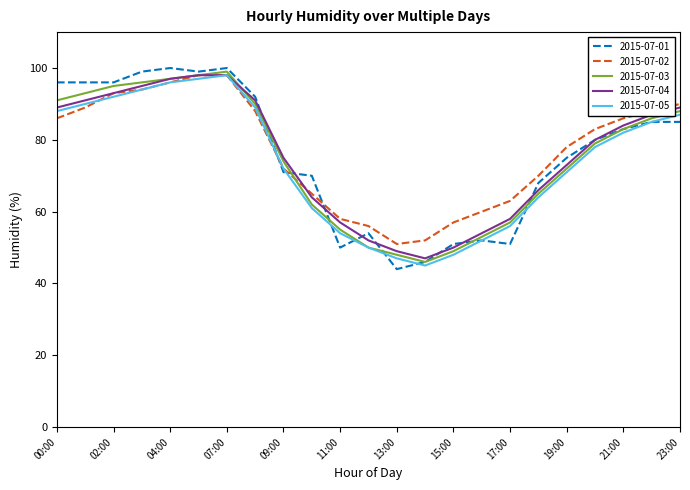

Does the chart have visible grid lines?

No